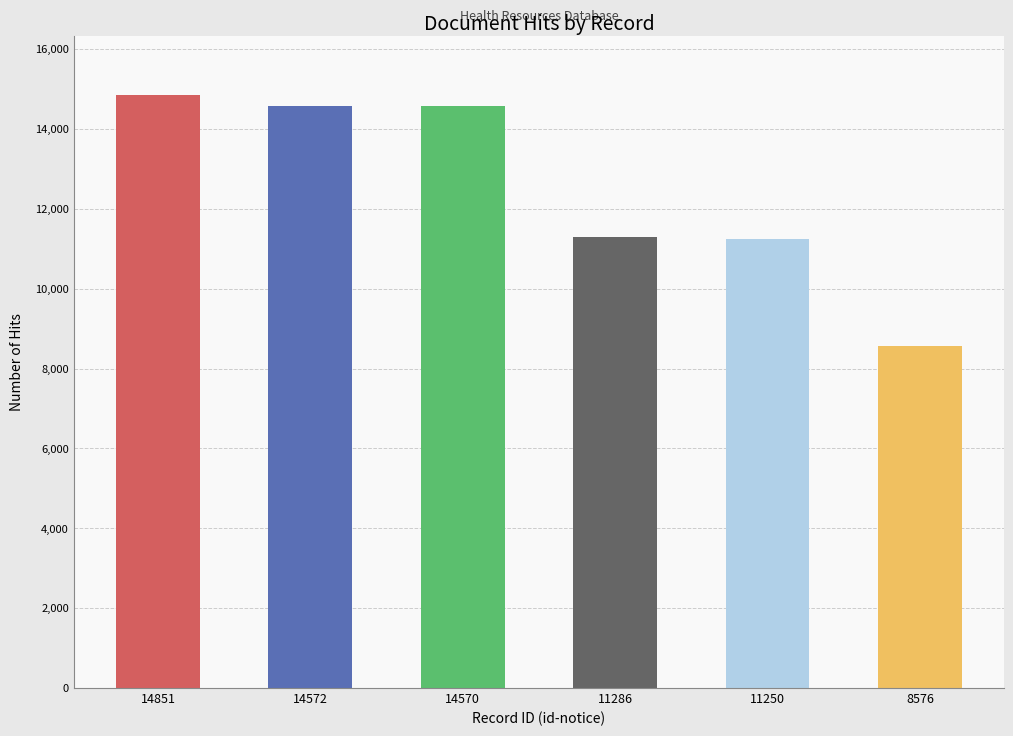

Read the value at 11286, to the nearest 100.

11300